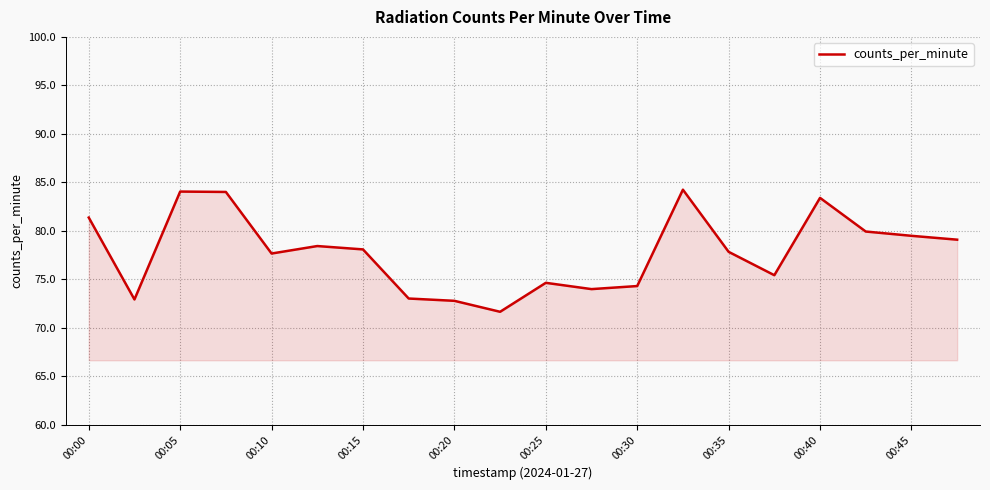

What is the greatest value displayed?

84.2